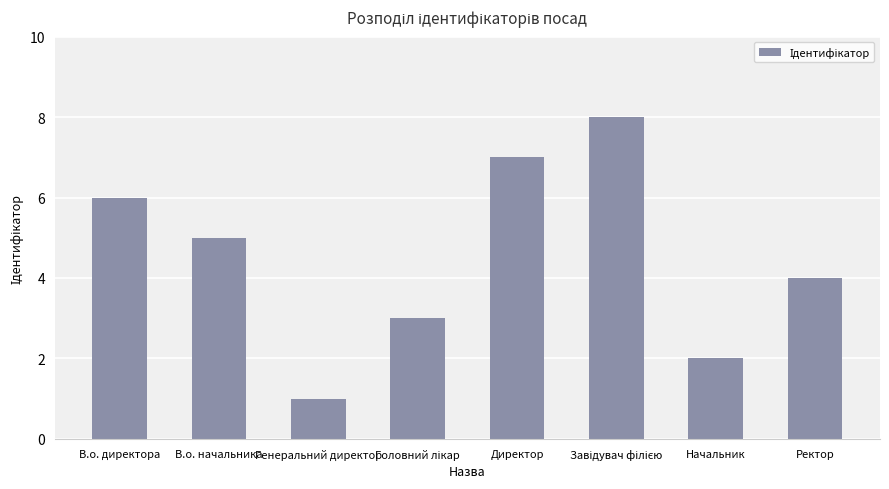

How many values are below 5?

4